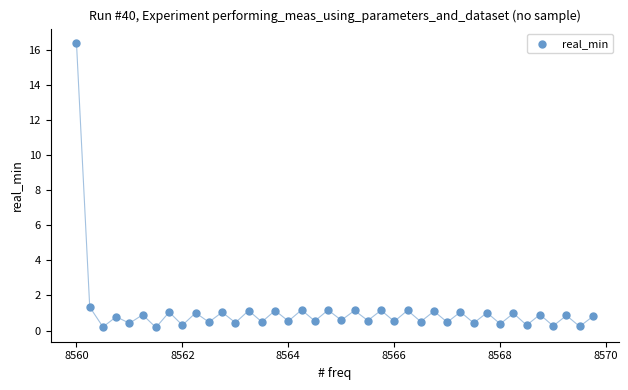

What is the range of Y values (max minus min)?

16.2